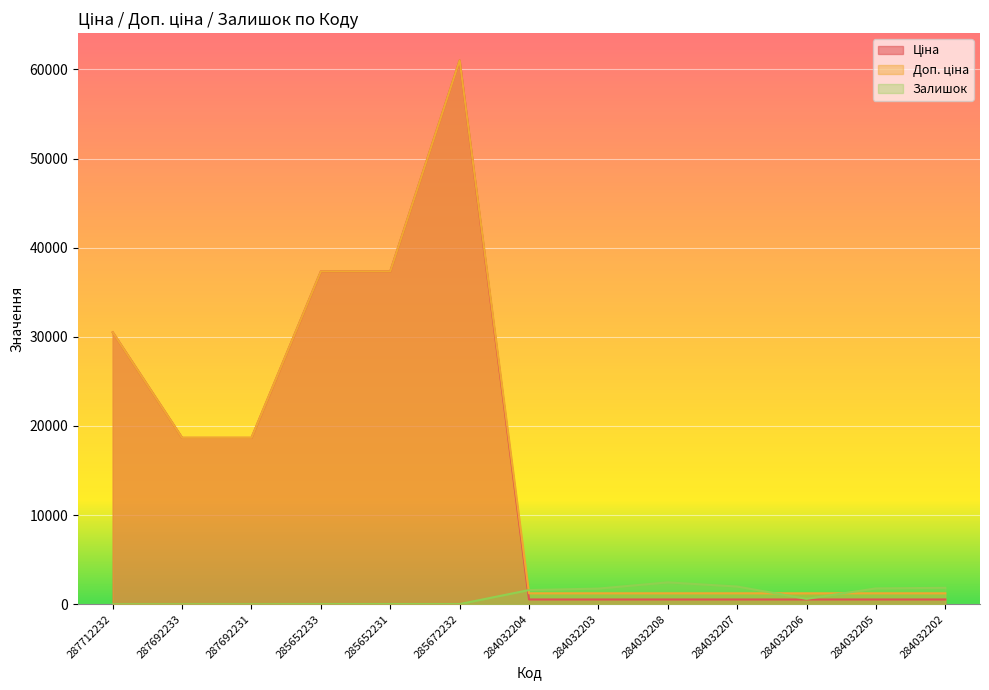

Where is the first local minimum for Залишок?

285672232